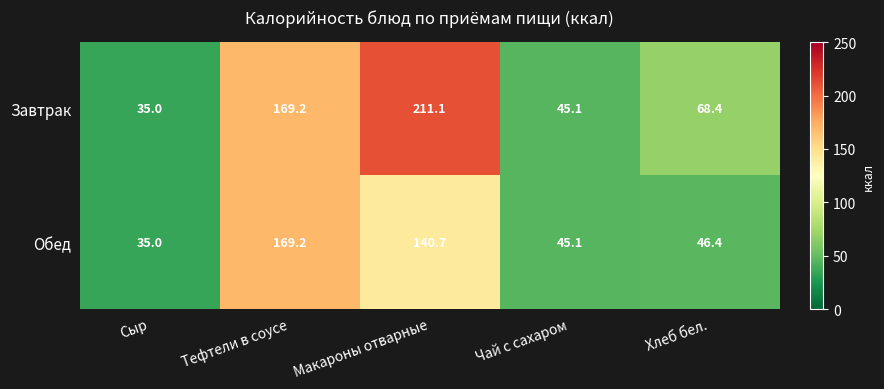

Which series has the largest range (max minus min)?

Завтрак